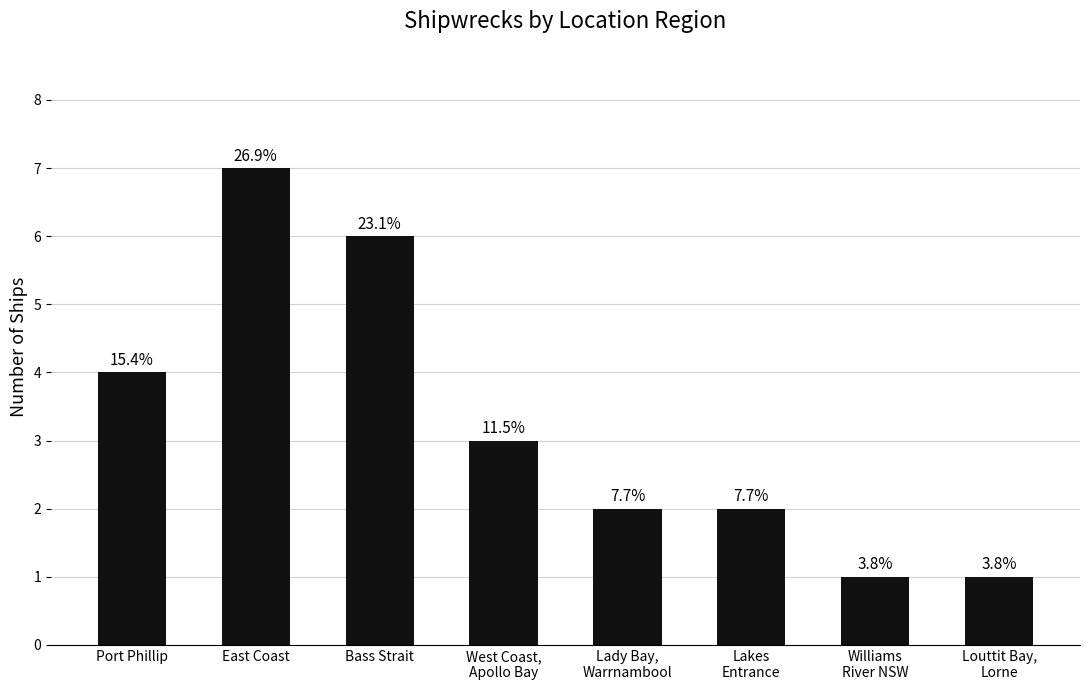

List the labels in order of value, smallest first.

Williams
River NSW, Louttit Bay,
Lorne, Lady Bay,
Warrnambool, Lakes
Entrance, West Coast,
Apollo Bay, Port Phillip, Bass Strait, East Coast